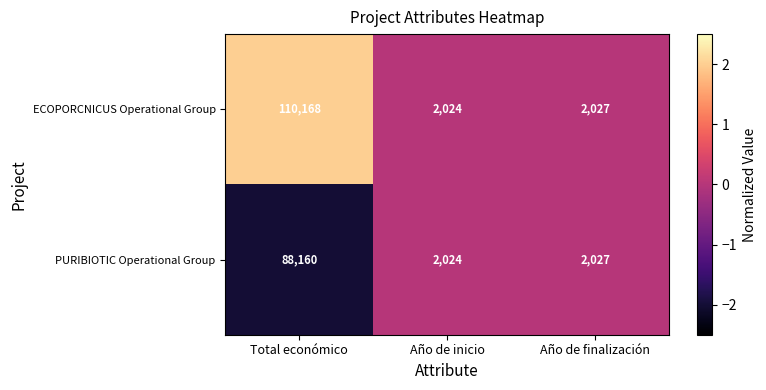

Which series has the largest range (max minus min)?

ECOPORCNICUS Operational Group